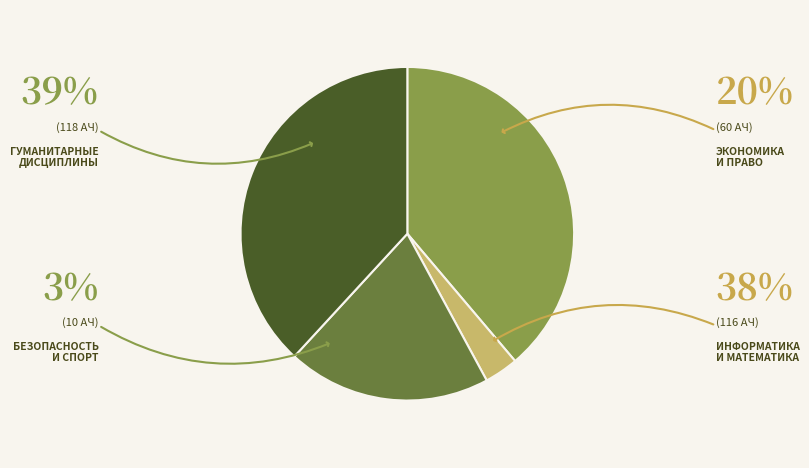

Is there a majority slice in this chart?

No